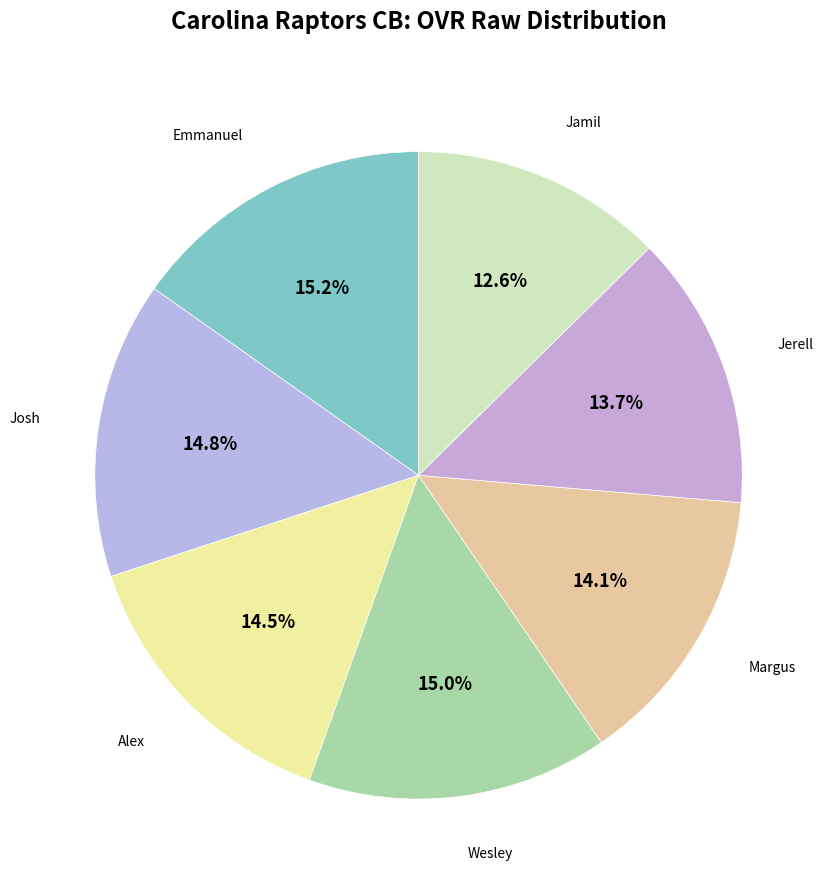

How many slices are in this pie chart?

7